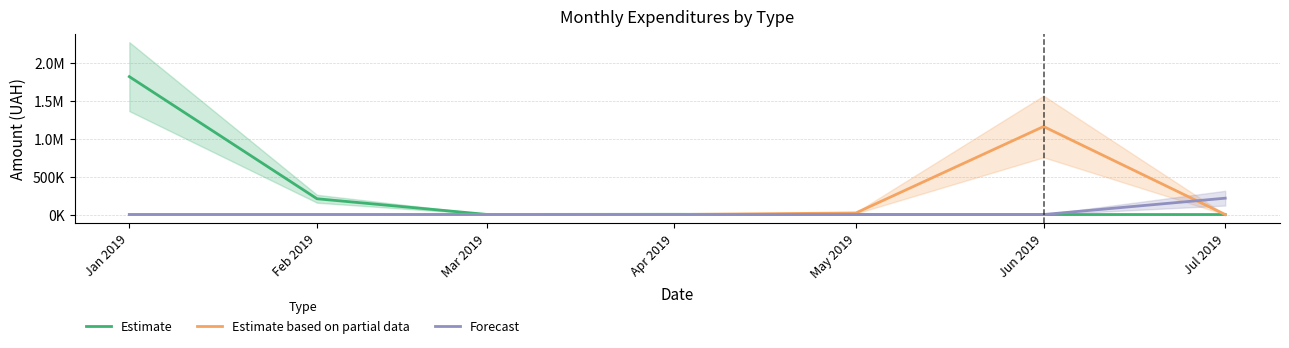

What is the value of the Forecast point at the 7th from the left?

215671.1